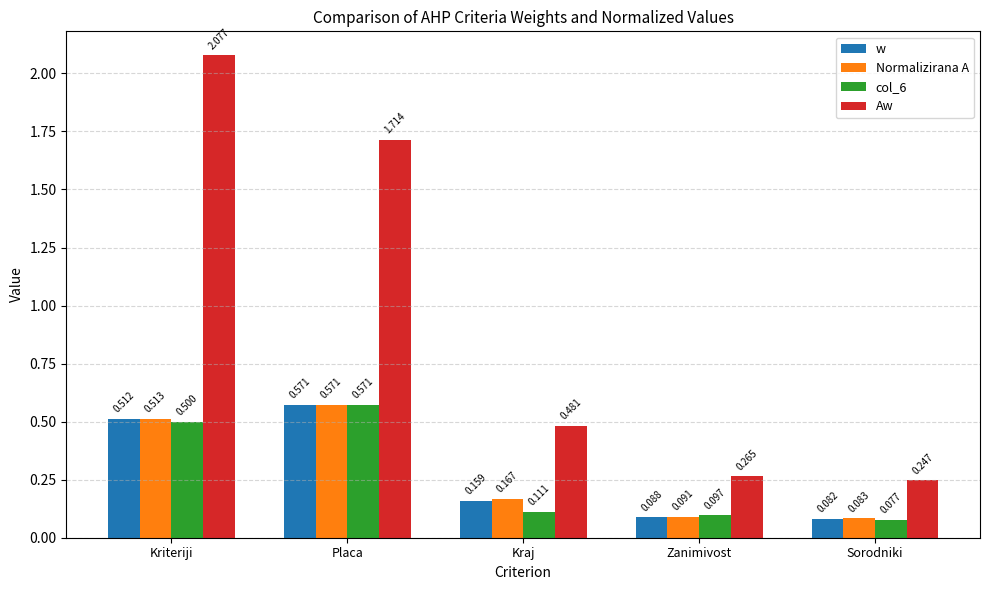

Between Placa and Sorodniki, which series saw the biggest shift?

Aw